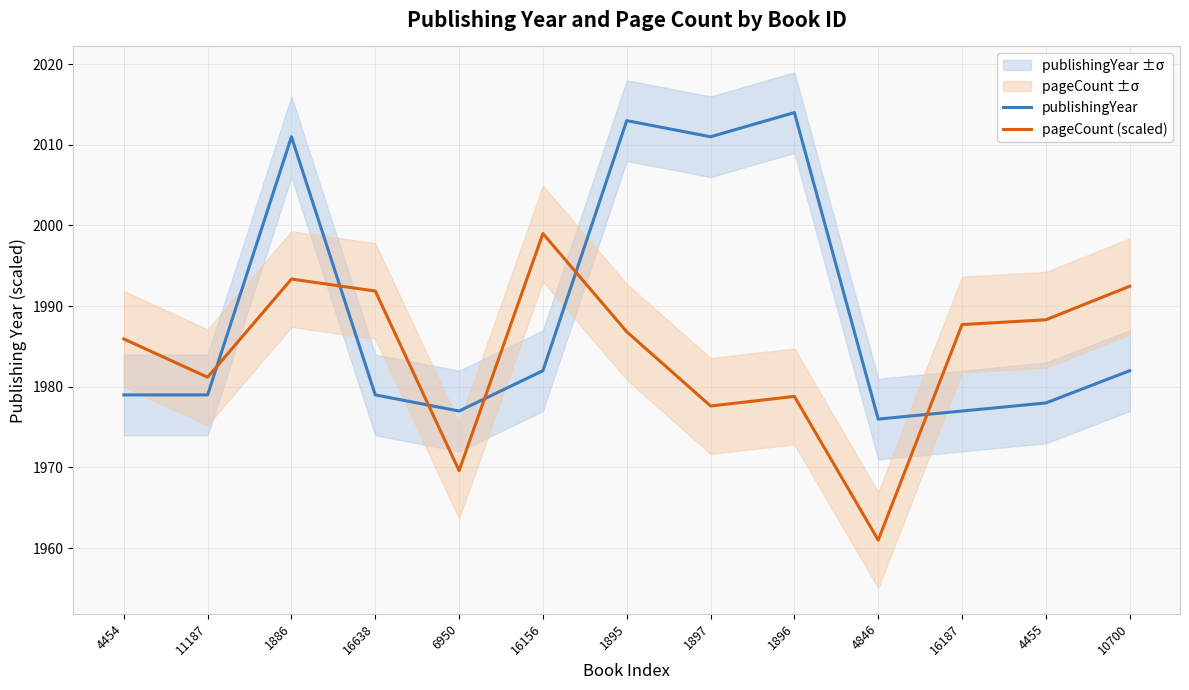

What value does the publishingYear series have at 1896?

2014.0